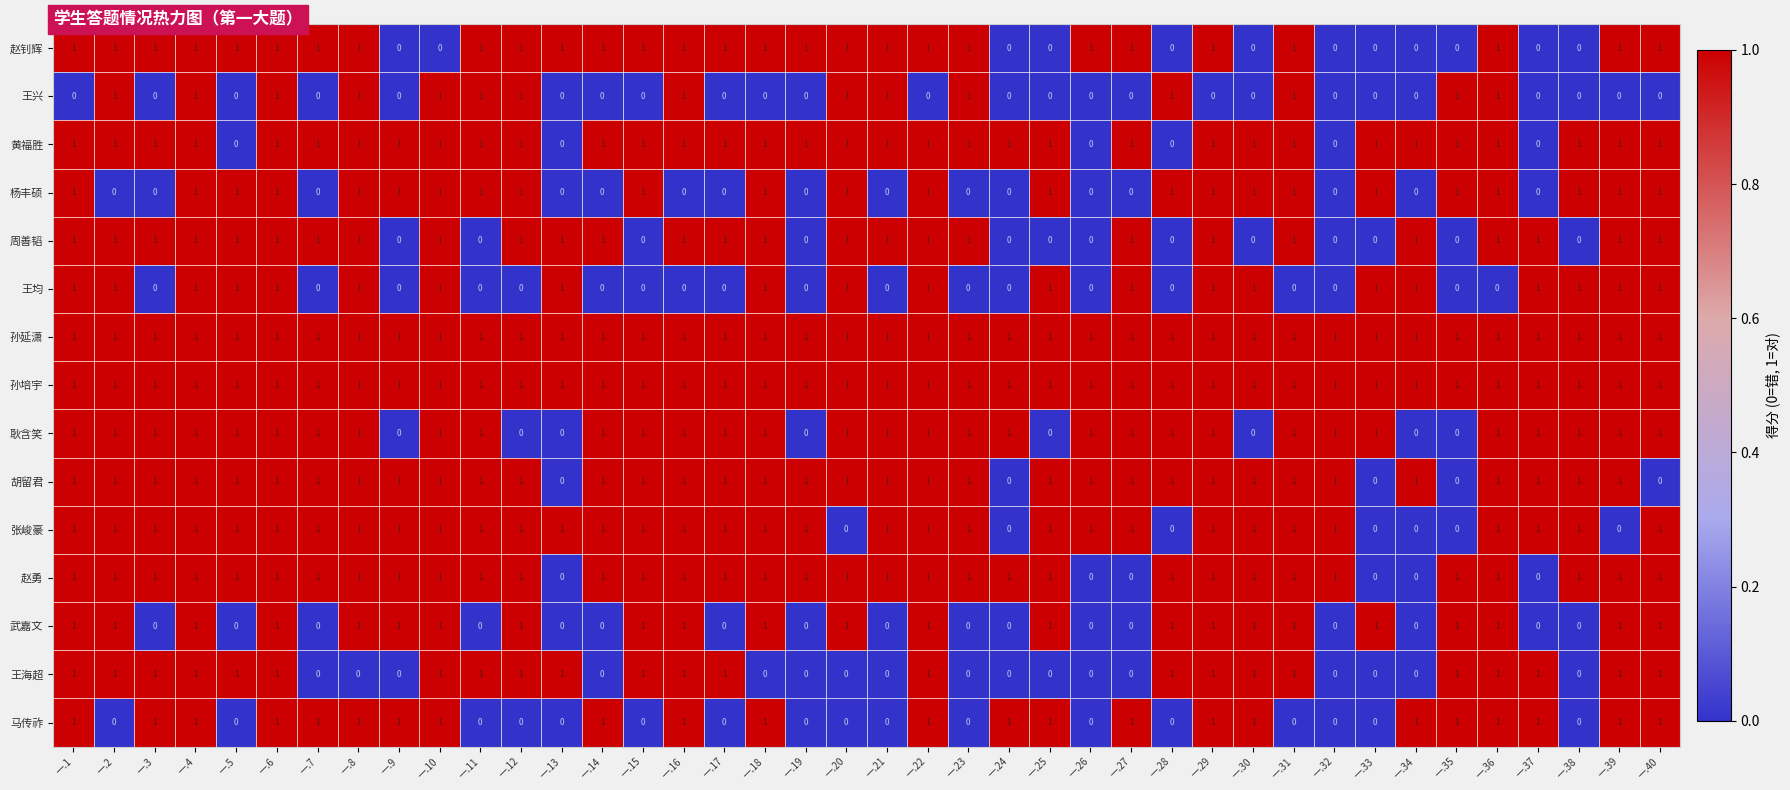

True or false: 赵钊辉 has a value of 1 at 一.12.

True